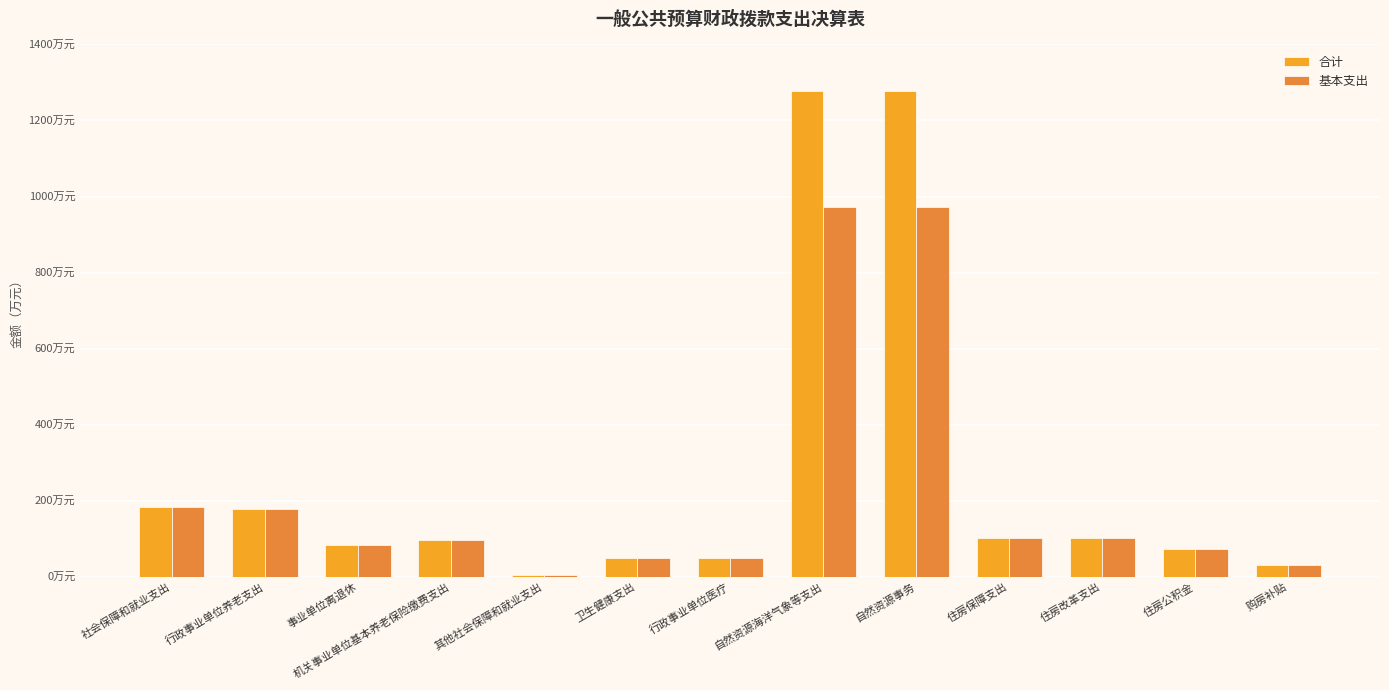

What are all the series names shown in the legend?

合计, 基本支出